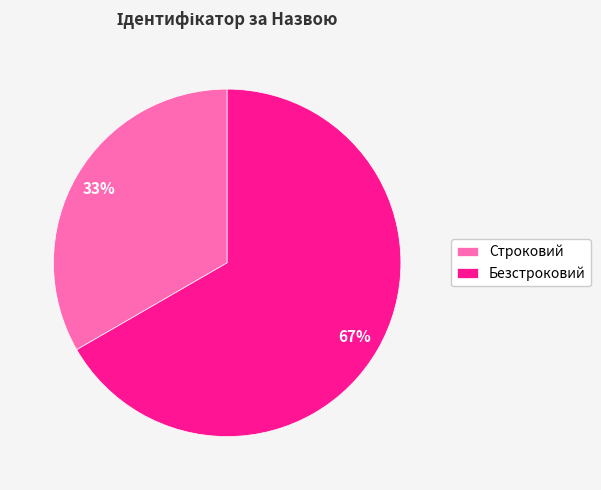

Which category has the smallest portion of the pie?

Строковий